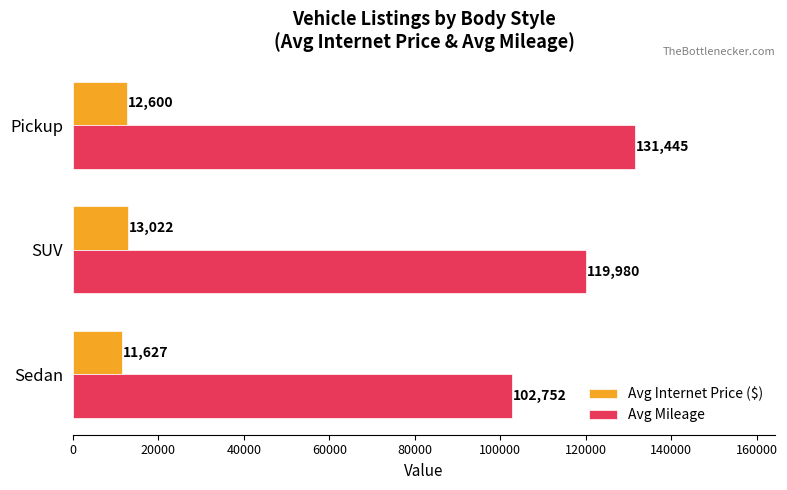

What is the lowest value of the Avg Internet Price ($) series?

11627.3